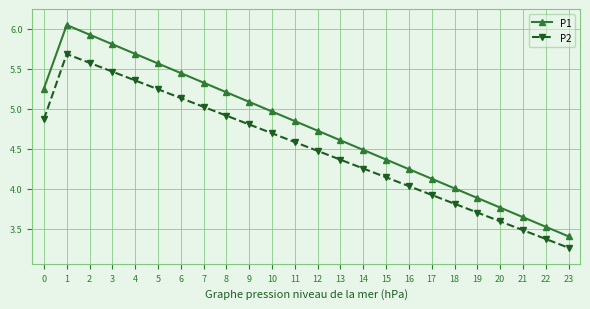

At which label does P1 reach its minimum?

23